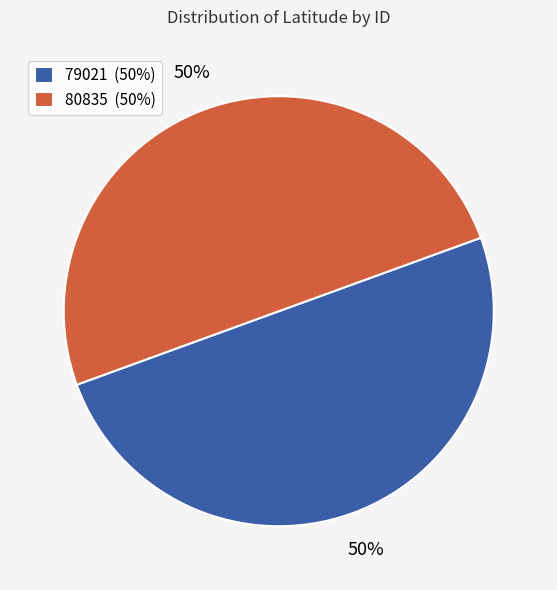

What is the ratio of the value at 80835 (50%) to the value at 79021 (50%)?

1.0